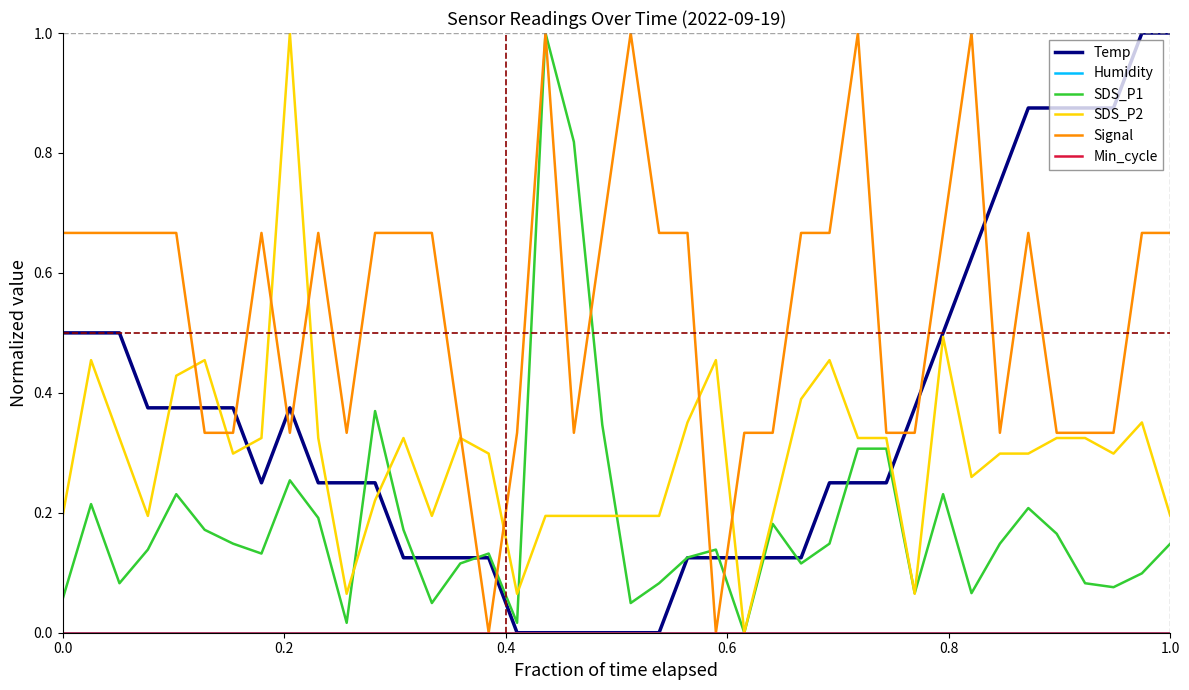

Does the chart have visible grid lines?

No